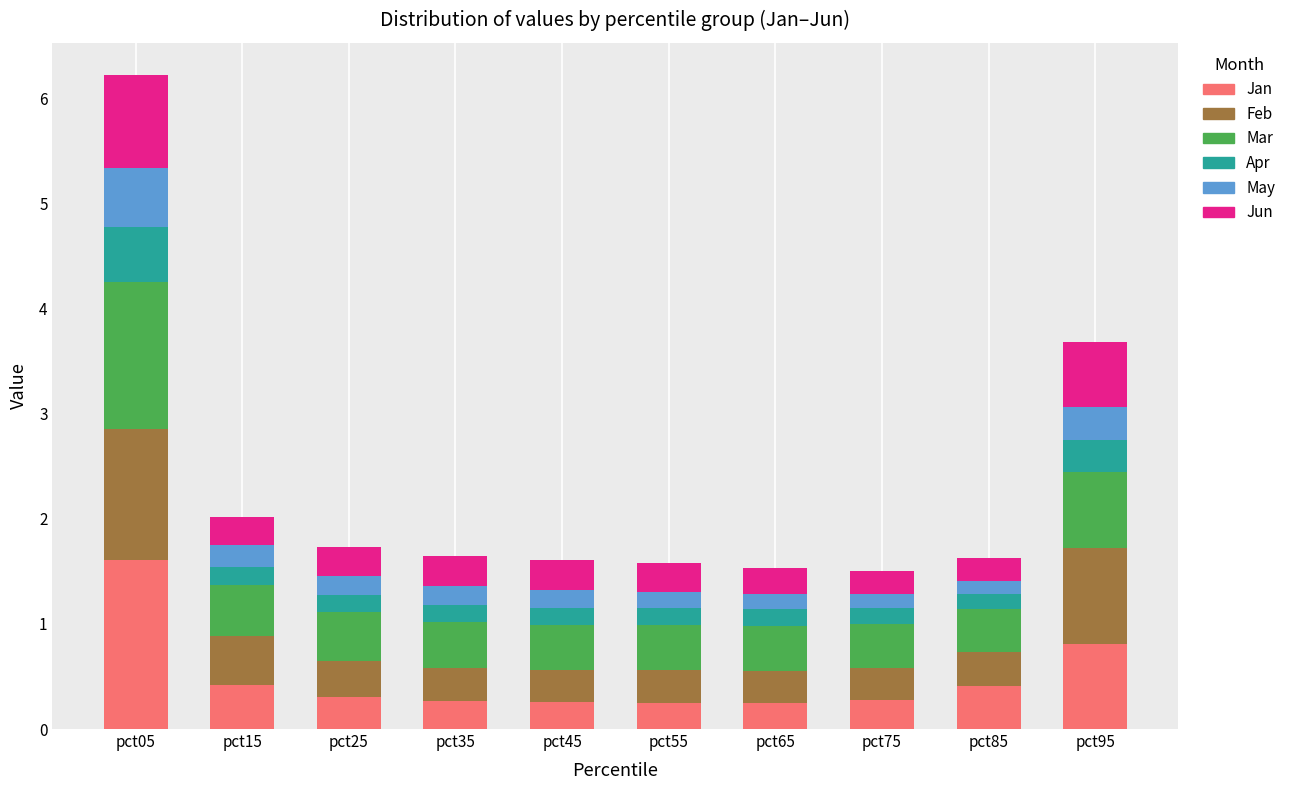

Read the Jan value at pct95.

0.8